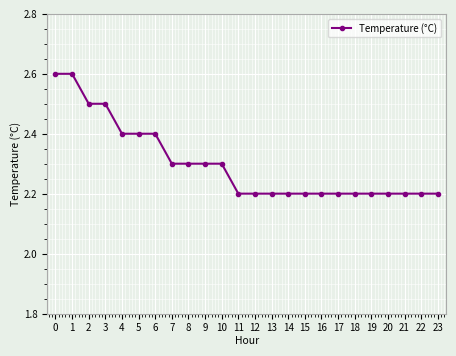

The value at 22 is 3.6. True or false?

False